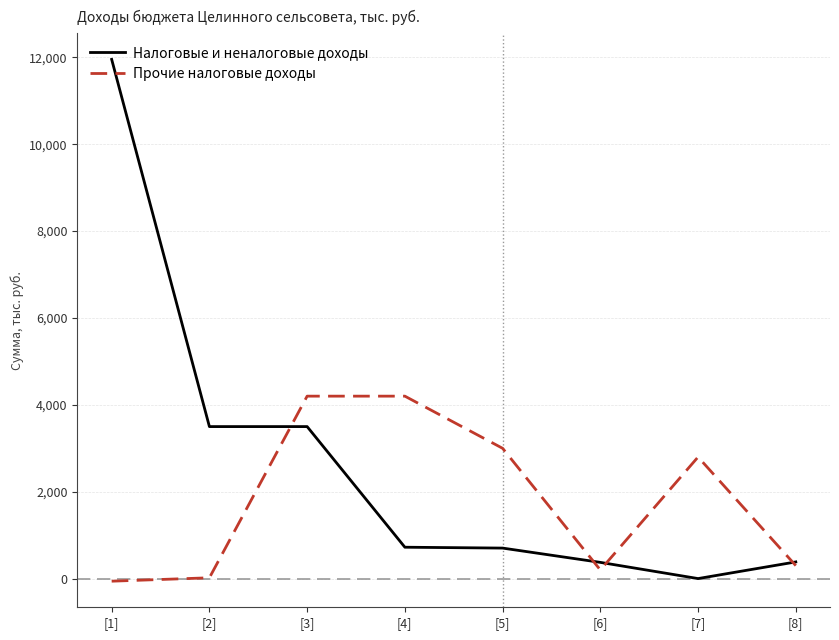

List the series in order of their peak value, highest first.

Налоговые и неналоговые доходы, Прочие налоговые доходы